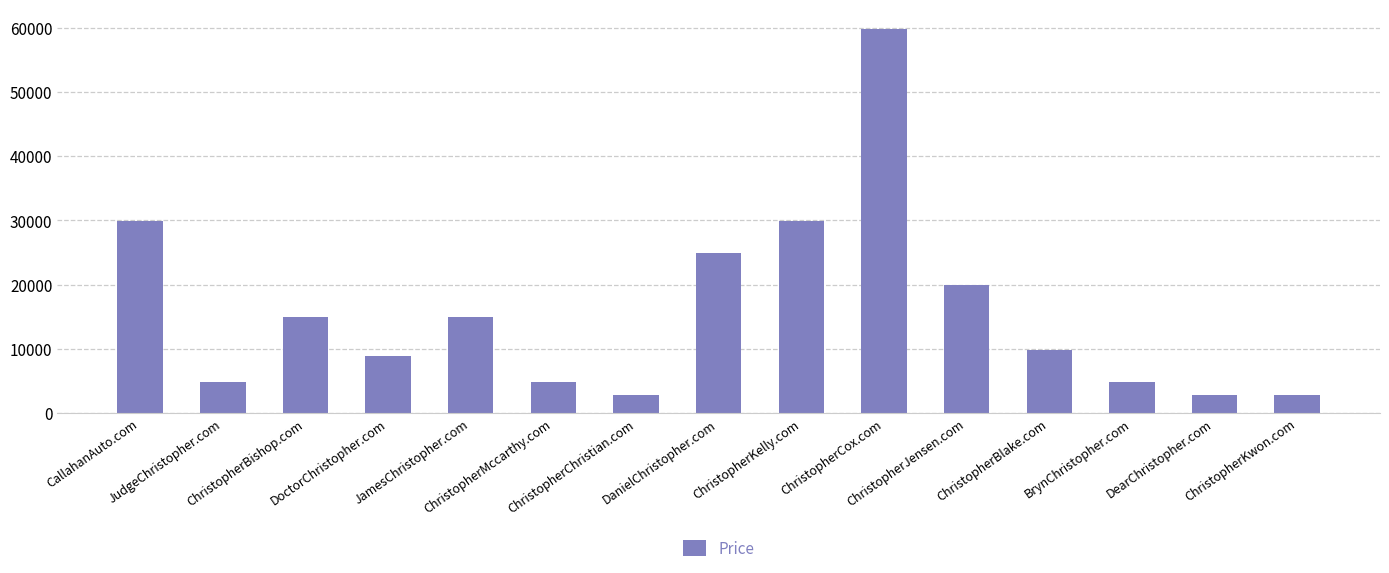

What value does the data have at JudgeChristopher.com, to the nearest 10?

4890